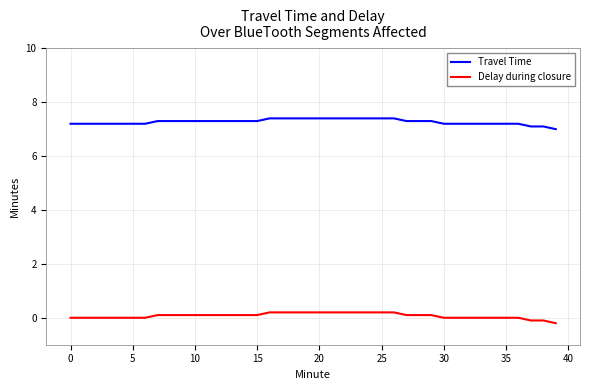

Which series has the largest total across all categories?

Travel Time